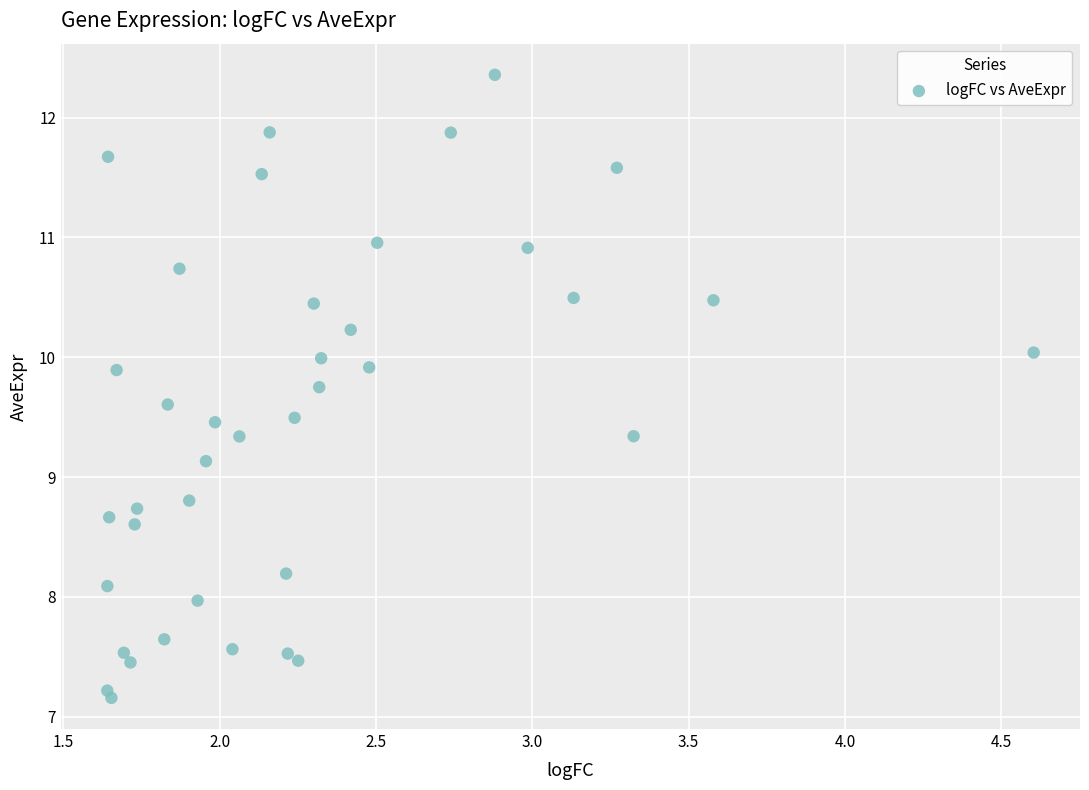

What is the range of Y values (max minus min)?

5.2